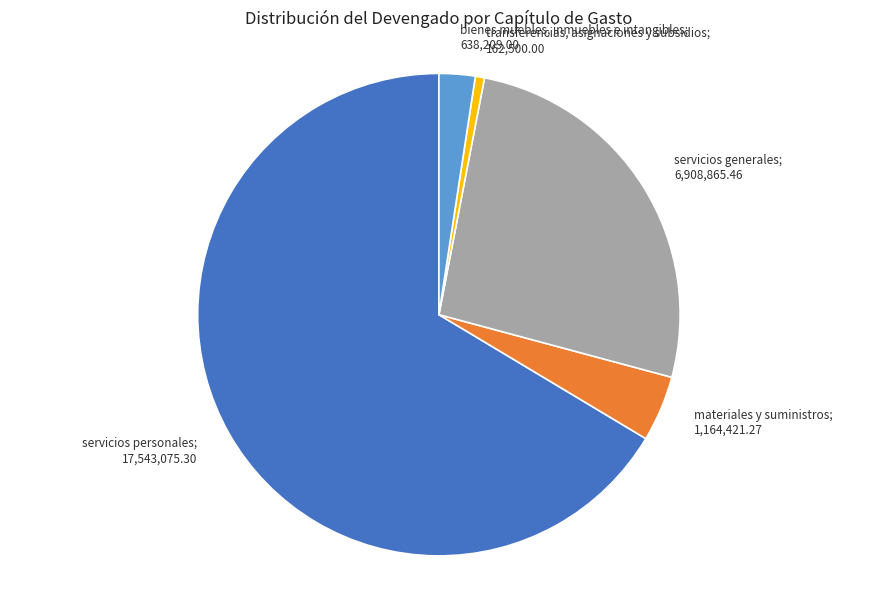

Between servicios generales; 6,908,865.46 and bienes muebles, inmuebles e intangibles; 638,209.00, which is larger?

servicios generales; 6,908,865.46